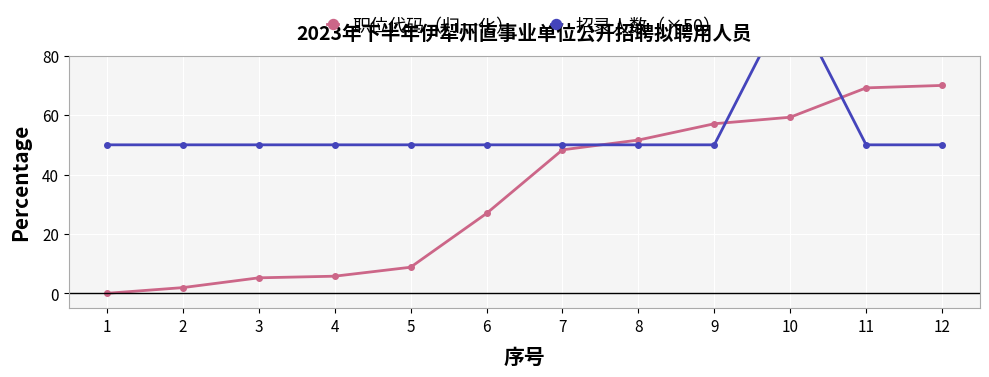

What is the total value across all series at 11?

119.2